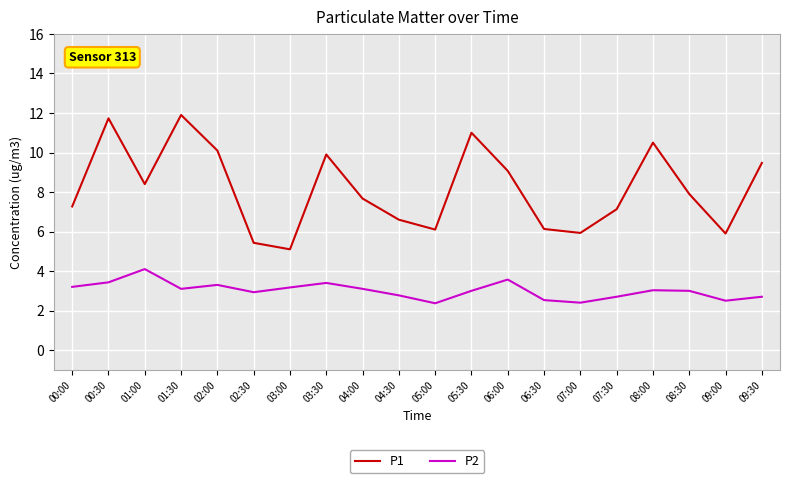

What is the difference between the P2 values at 08:30 and 01:00?

1.1